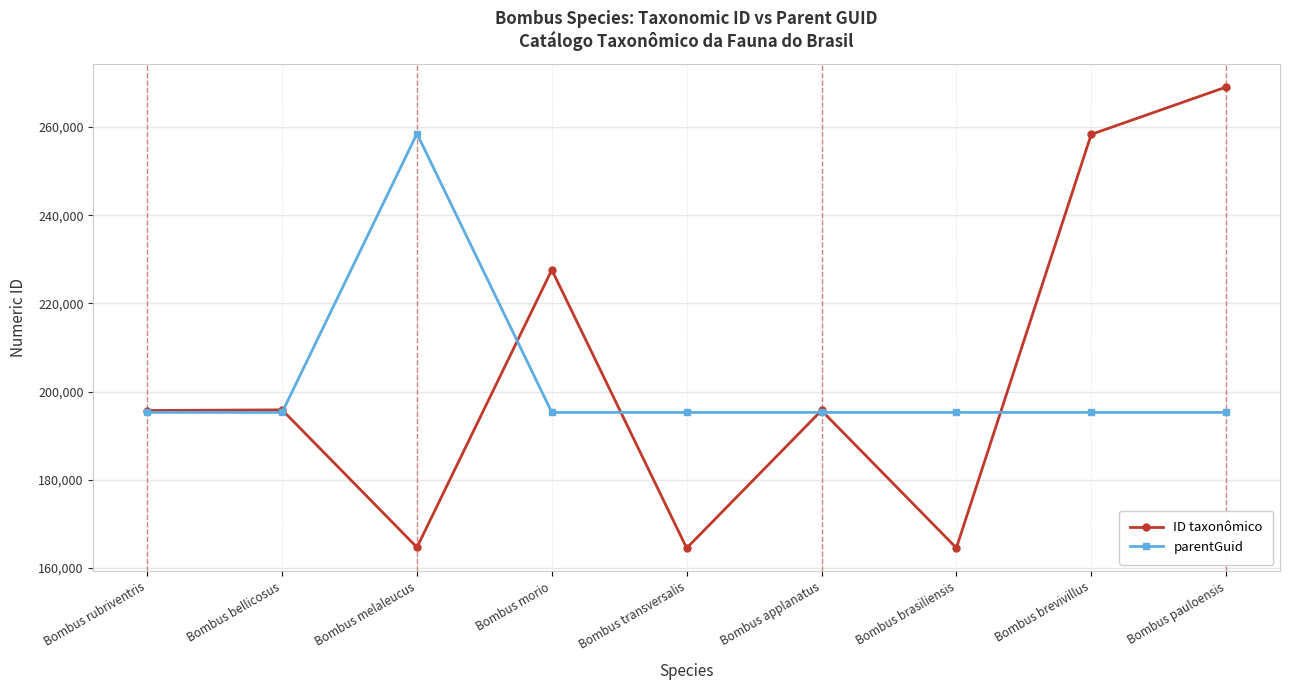

How many lines are shown in the chart?

2